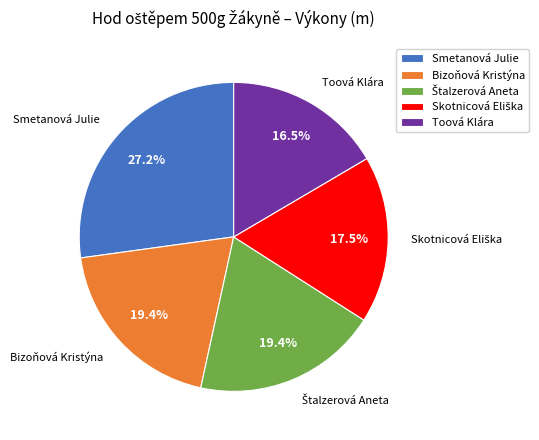

Which slice is the largest?

Smetanová Julie